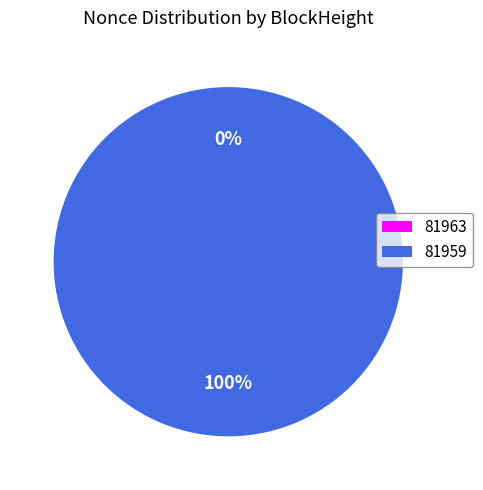

Which category accounts for the majority?

81959